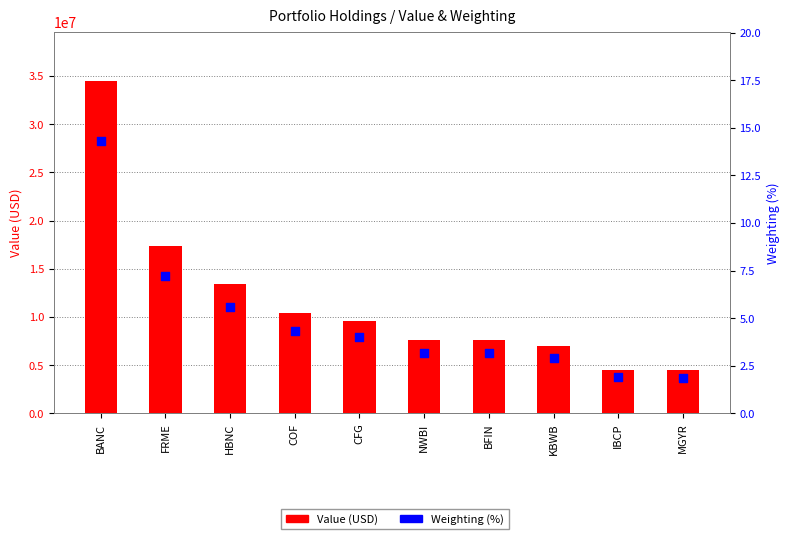

Which series reaches the maximum Y coordinate?

Value (USD)